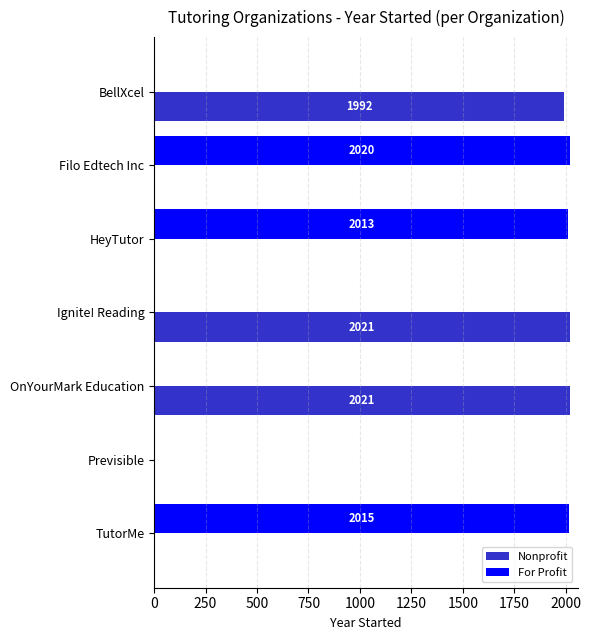

True or false: For Profit has a value of 0 at Ignite! Reading.

True